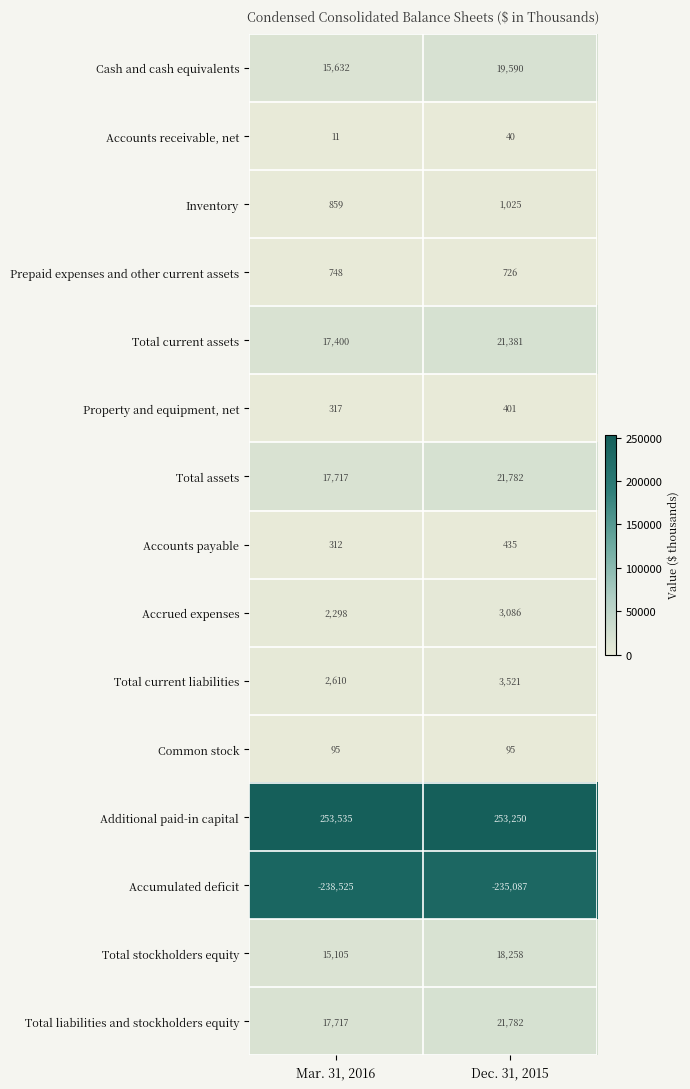

What is the average value of the Prepaid expenses and other current assets series?

737